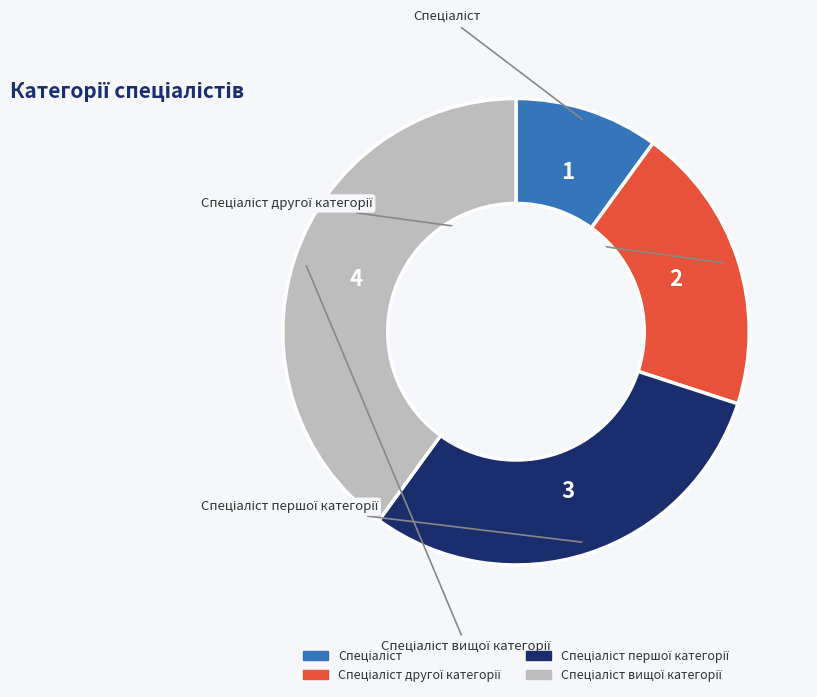

Is there a majority slice in this chart?

No